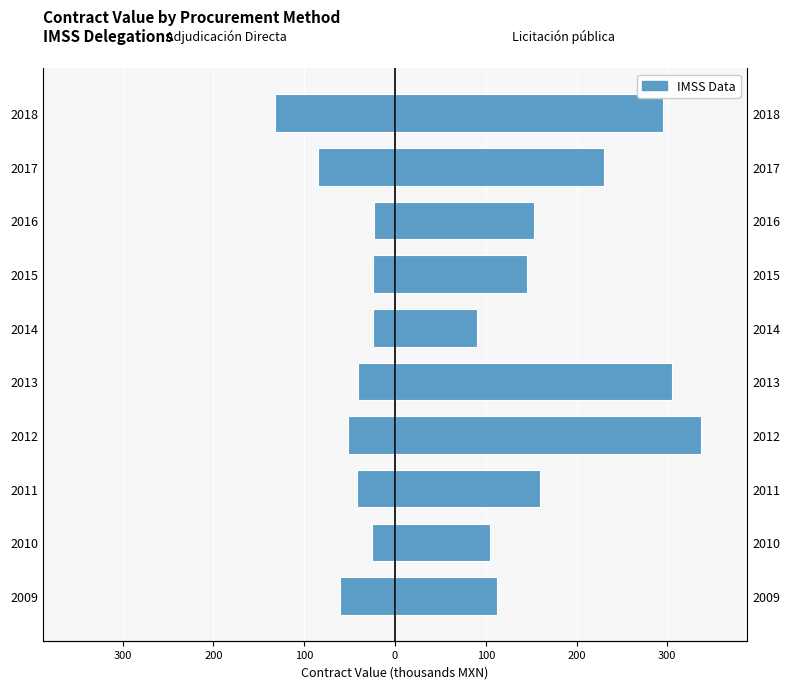

What is the maximum value shown in the chart?

337.4